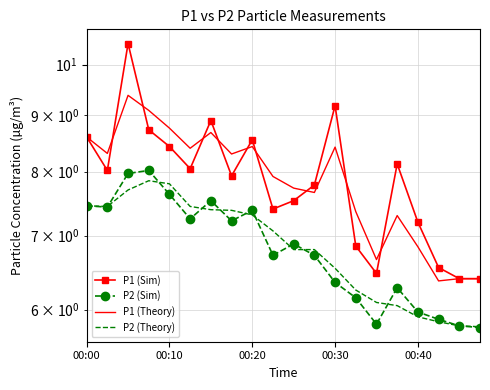

How many data points in P2 (Theory) are above 7?

10